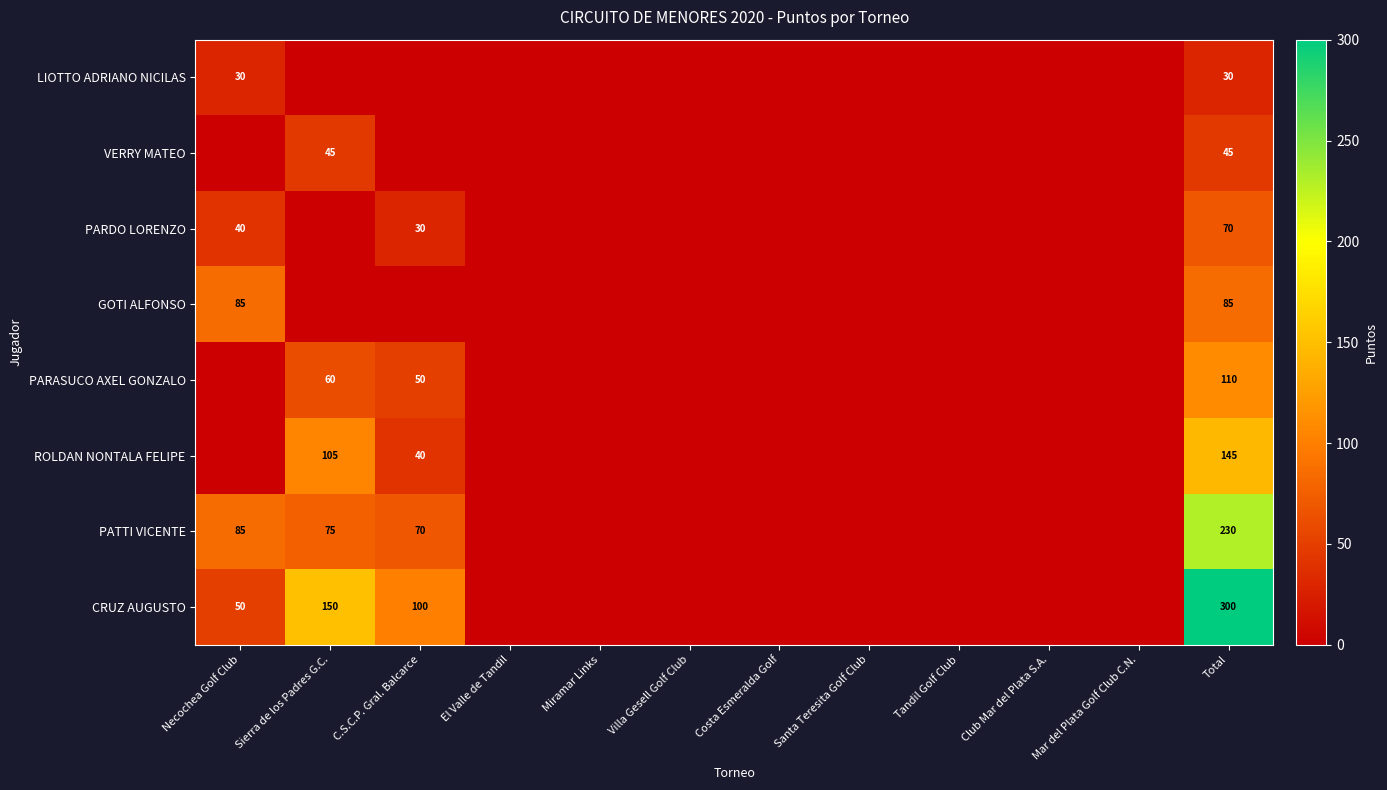

At how many categories does at least one series exceed 279?

1